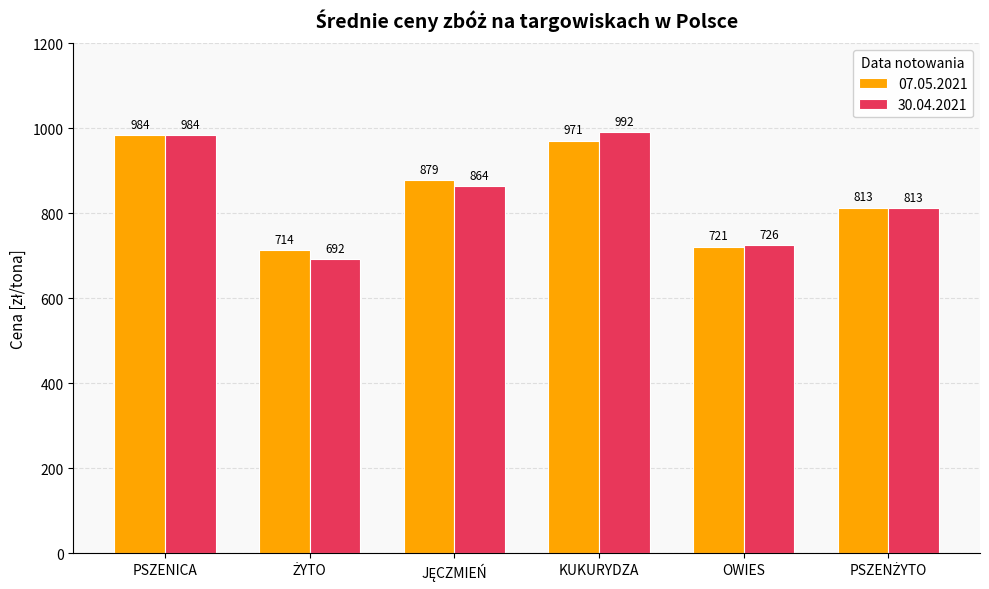

How many bars are there in each group?

2